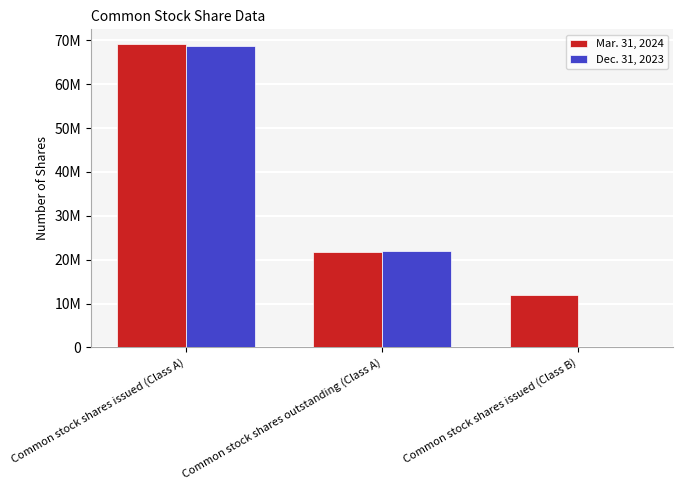

Does the chart contain stacked bars?

No